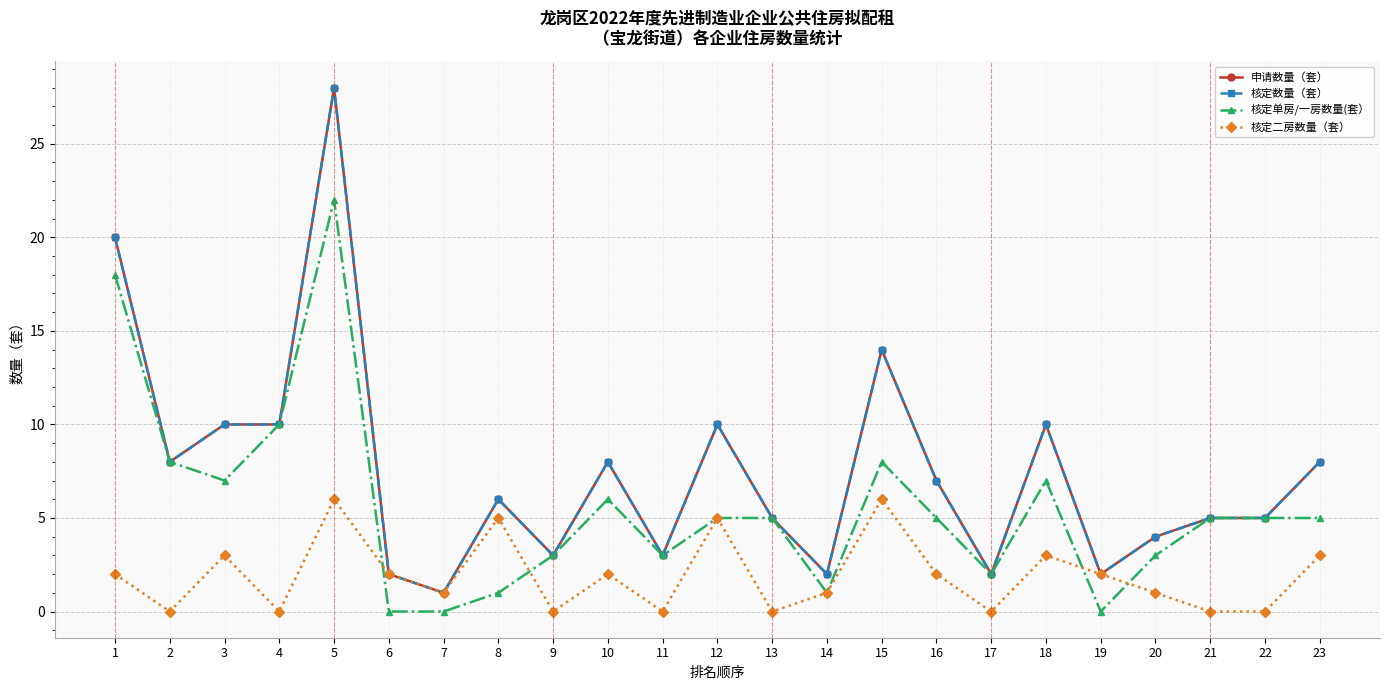

At which category is the sum across all series the highest?

5